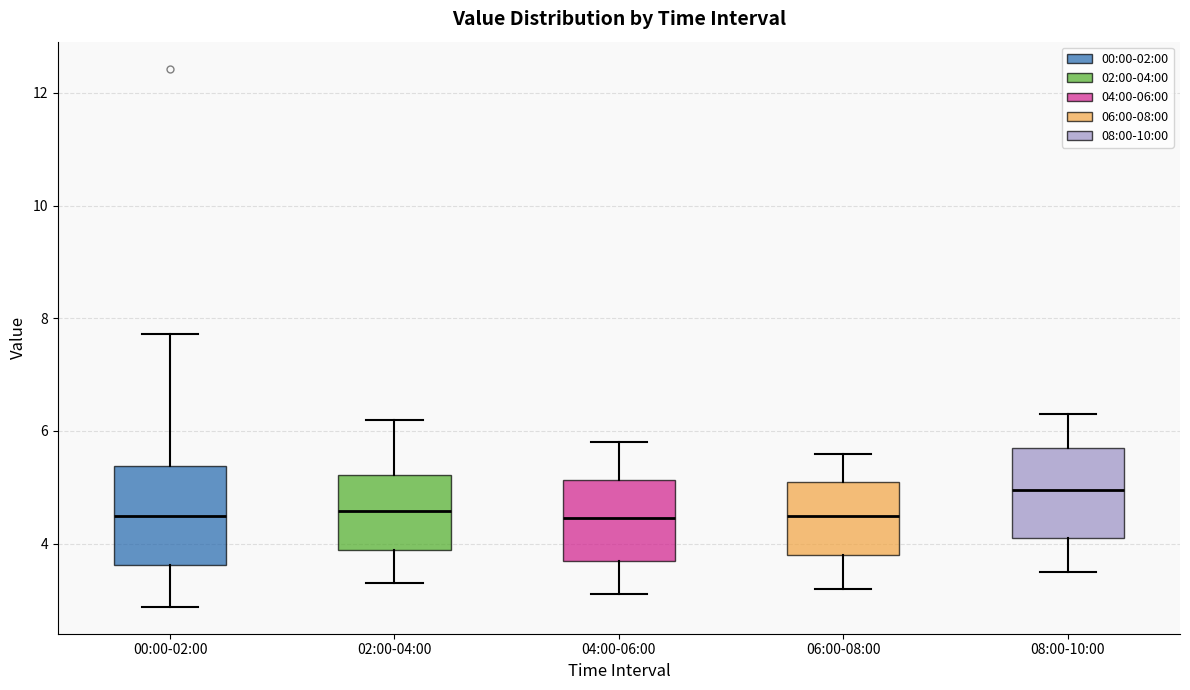

Reading left to right, transcribe this box plot: for each box, give where its median line is, the range the box spans, and where its two whiskers end, as read against the y-axis. The values are not printed on the chart, so give them approximately, as read against the axis.

00:00-02:00: median 4.4, box 3.6 to 5.4, whiskers 2.8 to 7.8
02:00-04:00: median 4.6, box 3.8 to 5.2, whiskers 3.4 to 6.2
04:00-06:00: median 4.4, box 3.8 to 5.2, whiskers 3.2 to 5.8
06:00-08:00: median 4.6, box 3.8 to 5.2, whiskers 3.2 to 5.6
08:00-10:00: median 5.0, box 4.2 to 5.8, whiskers 3.6 to 6.4